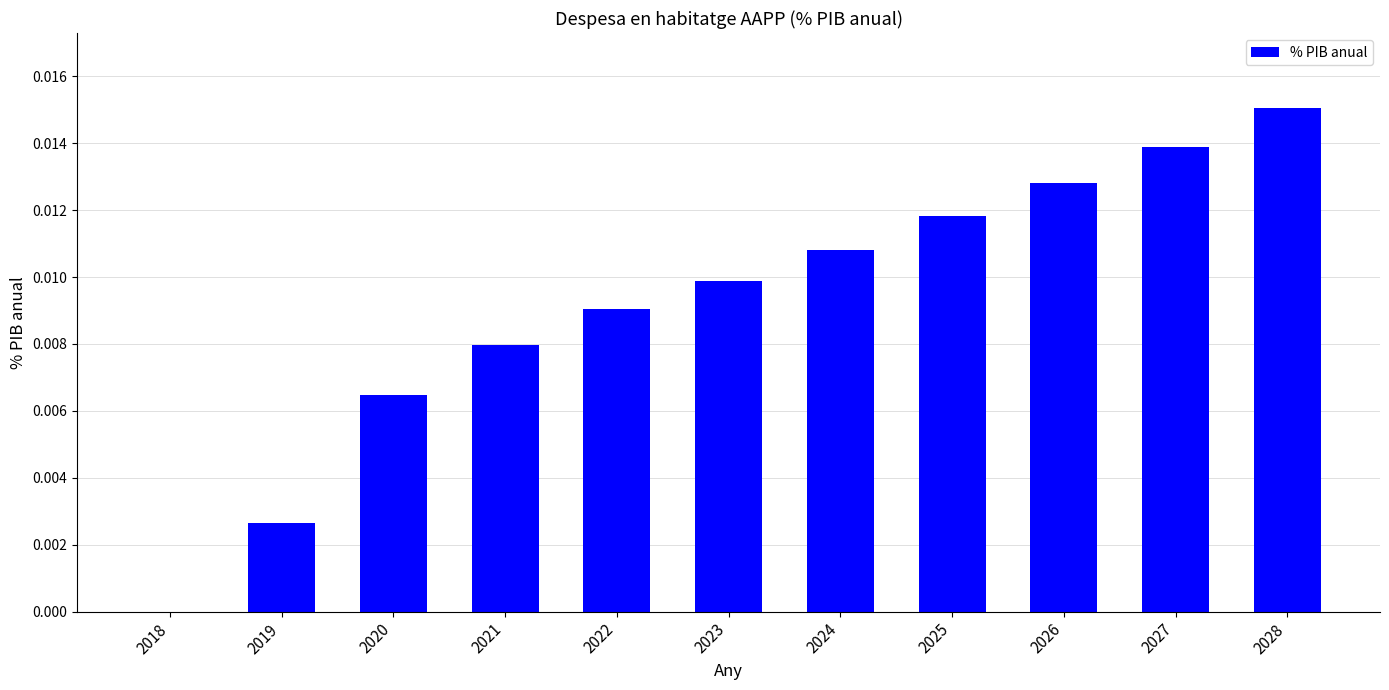

The chart shows a value of 0.0 at 2021. True or false?

True